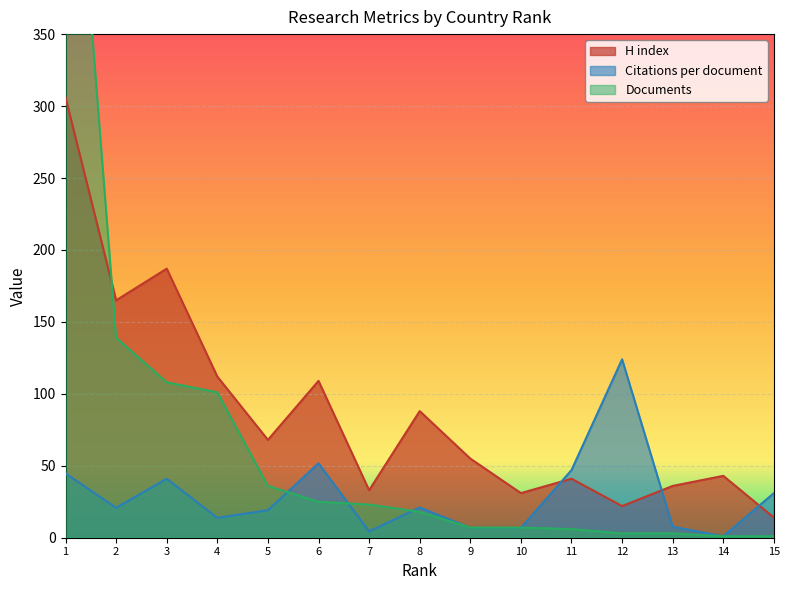

What are all the series names shown in the legend?

H index, Citations per document, Documents